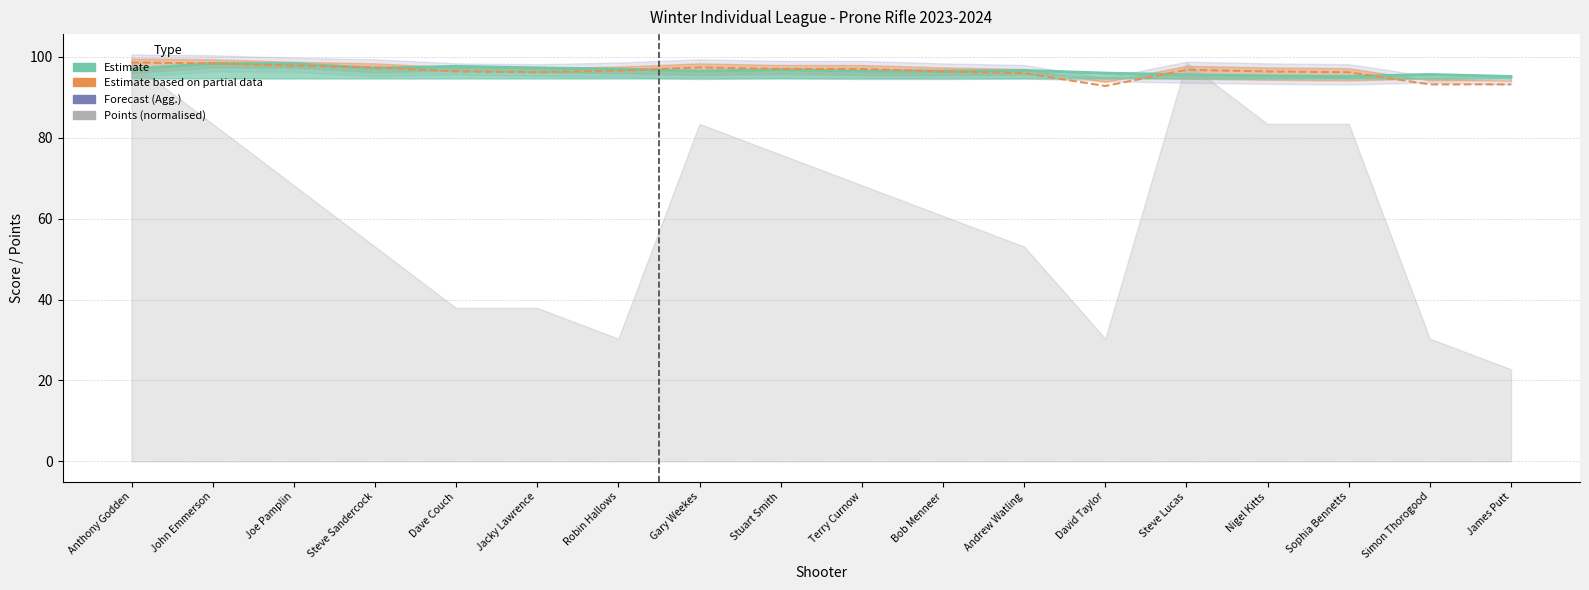

What is the difference between the highest and lowest values at Andrew Watling?

0.7